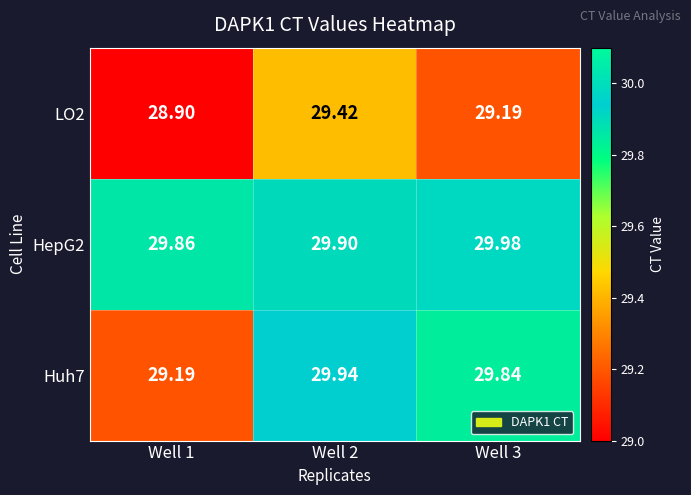

Is the value of Huh7 at Well 3 greater than the value of LO2 at Well 2?

Yes